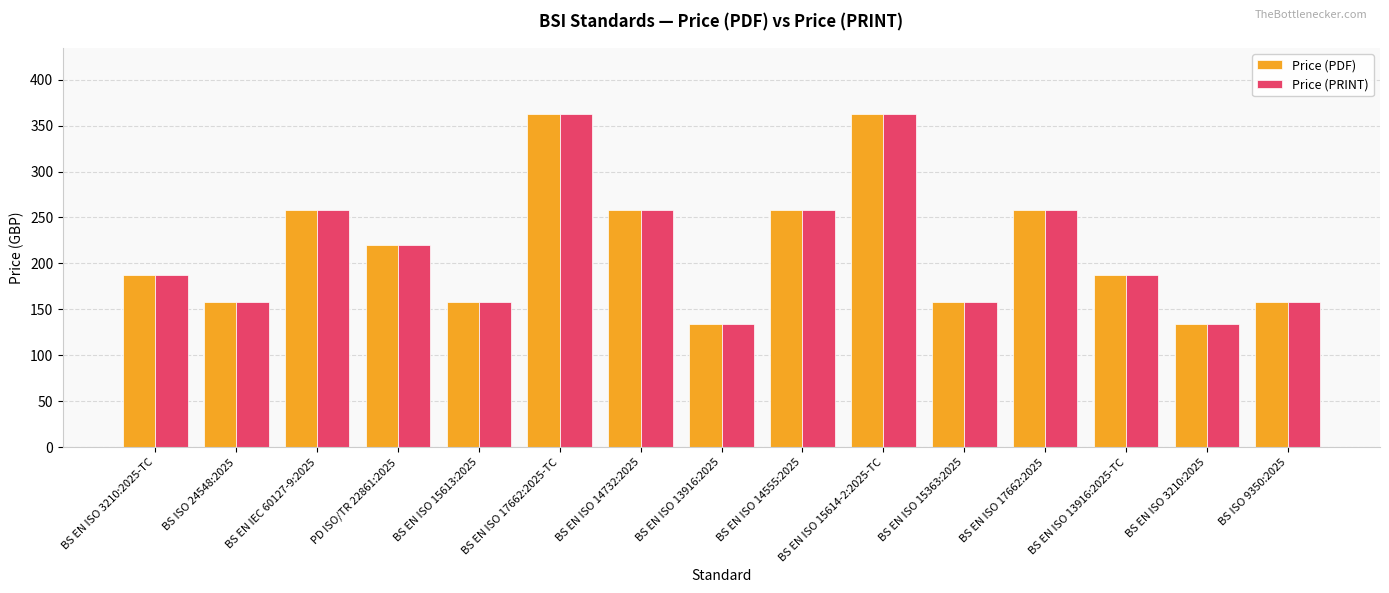

What is the difference between the second highest and second lowest values in the Price (PRINT) series?

228